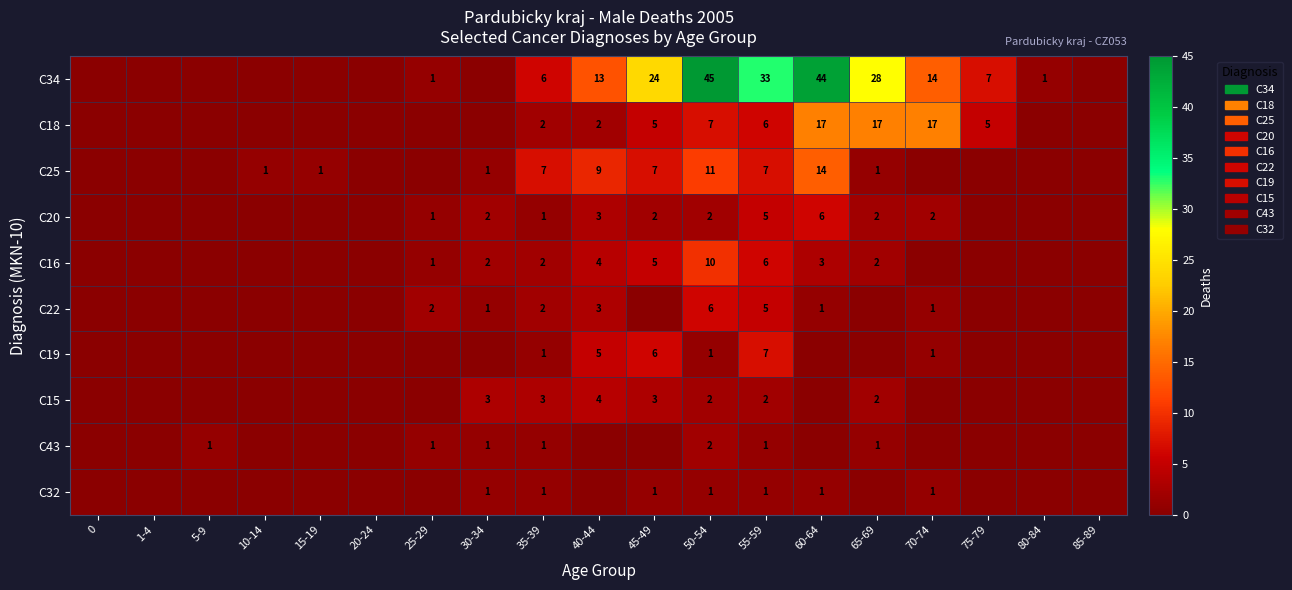

The value of C34 at 45-49 is 40. True or false?

False